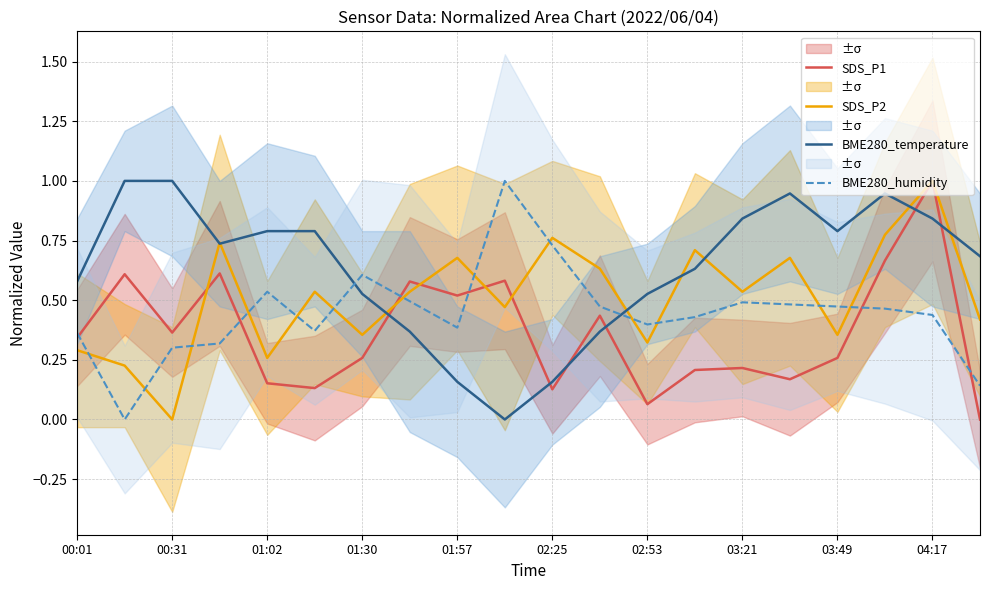

What is the highest value of the SDS_P2 series?

1.0